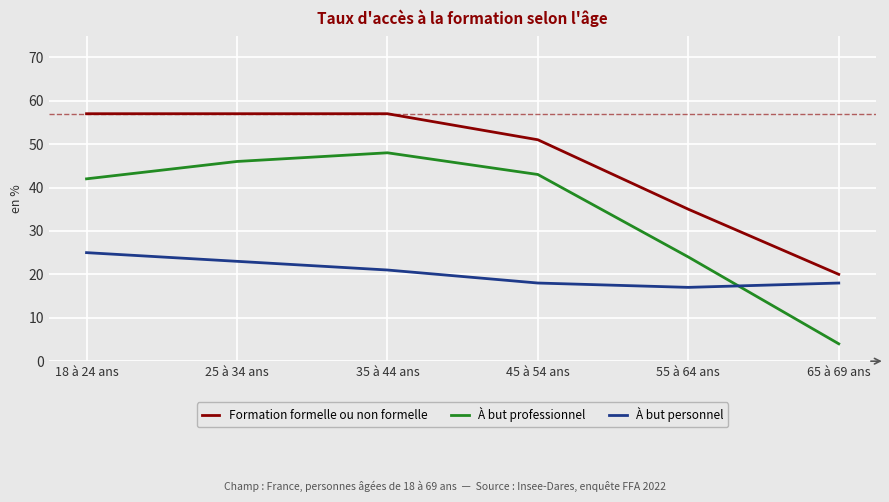

Reading left to right, extract all data points from this chart.

Formation formelle ou non formelle: 18 à 24 ans=57	25 à 34 ans=57	35 à 44 ans=57	45 à 54 ans=51	55 à 64 ans=35	65 à 69 ans=20
À but professionnel: 18 à 24 ans=42	25 à 34 ans=46	35 à 44 ans=48	45 à 54 ans=43	55 à 64 ans=24	65 à 69 ans=4
À but personnel: 18 à 24 ans=25	25 à 34 ans=23	35 à 44 ans=21	45 à 54 ans=18	55 à 64 ans=17	65 à 69 ans=18